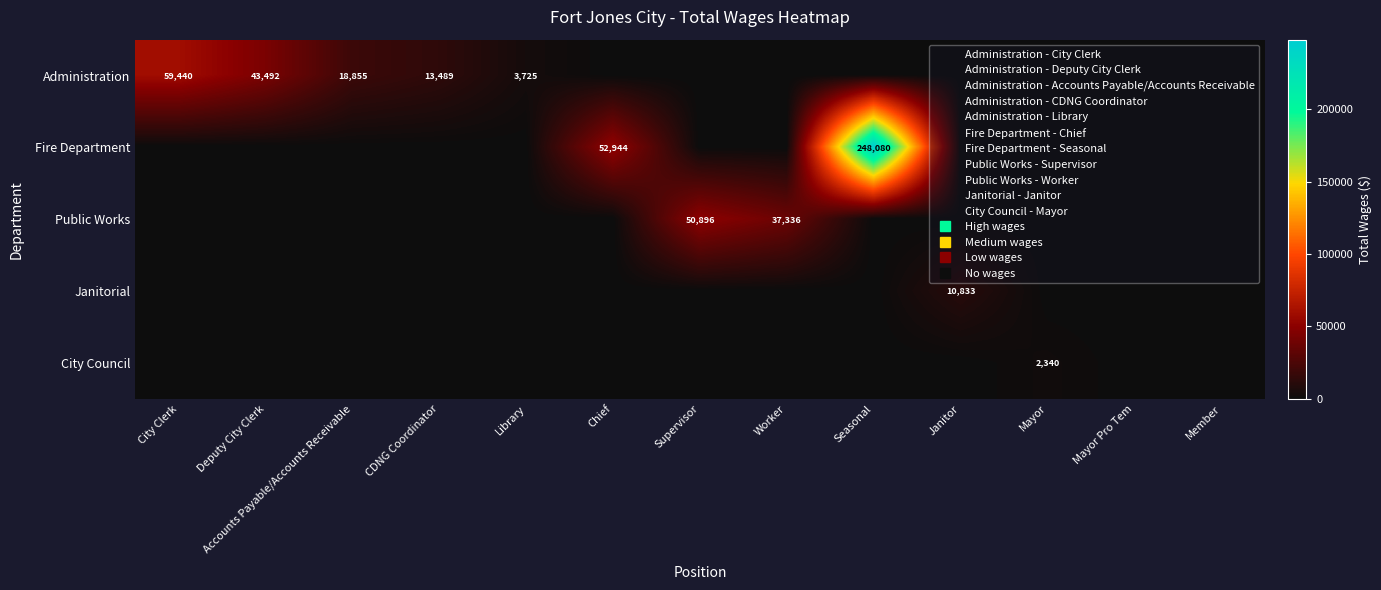

Rank the series at Member from lowest to highest value.

Administration, Fire Department, Public Works, Janitorial, City Council